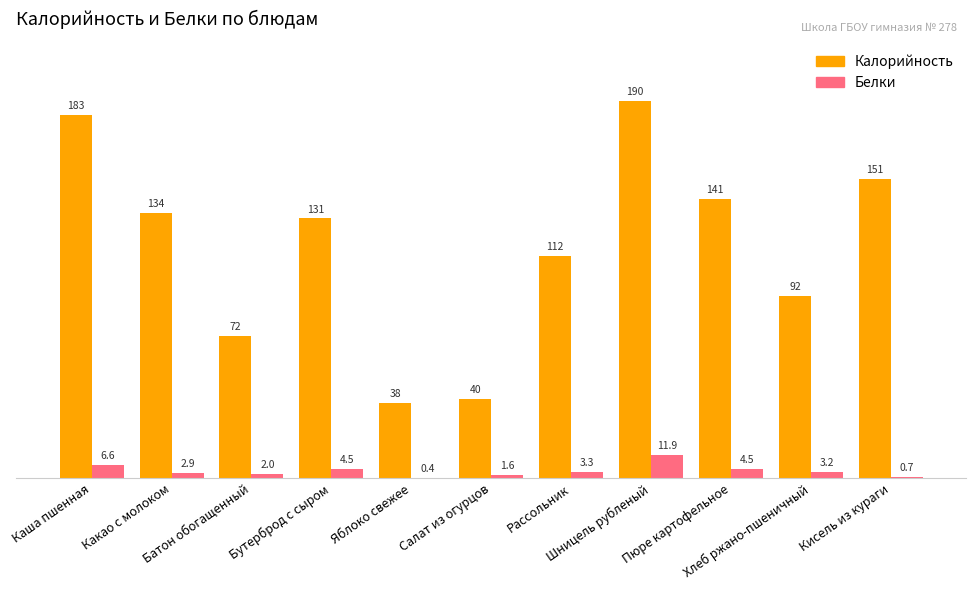

Which series has the largest total across all categories?

Калорийность